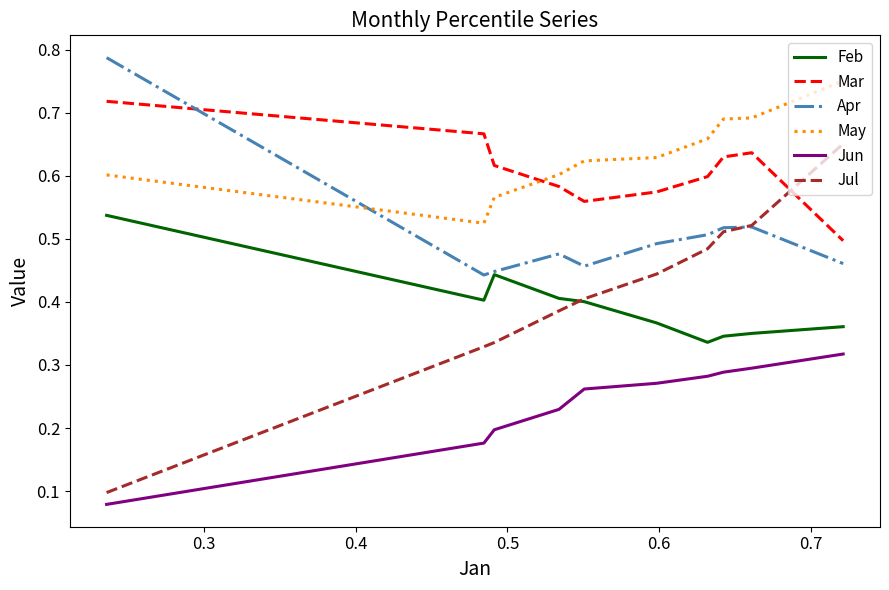

True or false: Jun and Jul cross at least once.

False